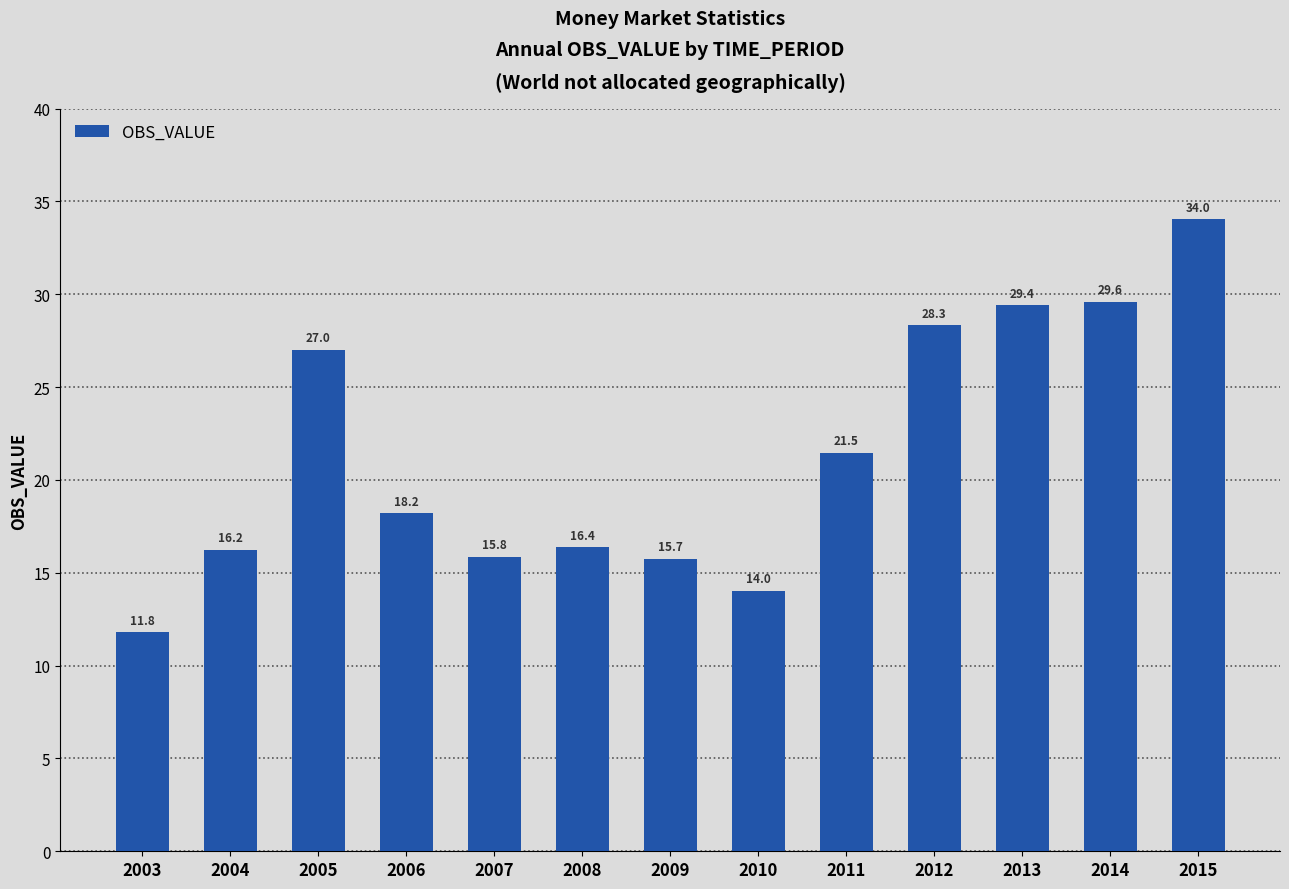

What is the difference between the maximum and minimum values?

22.2